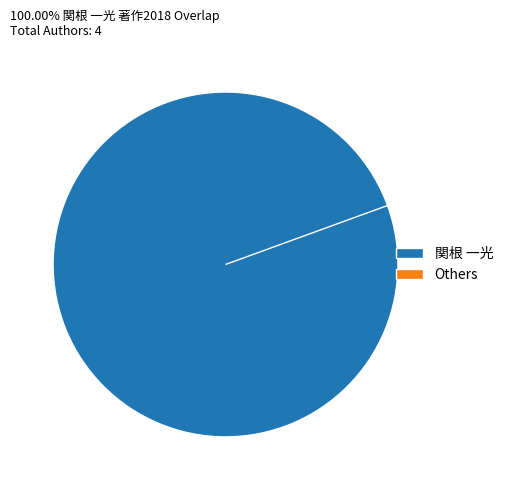

To the nearest percent, what is the difference between the 60338 and 157328 slice percentages?

100%